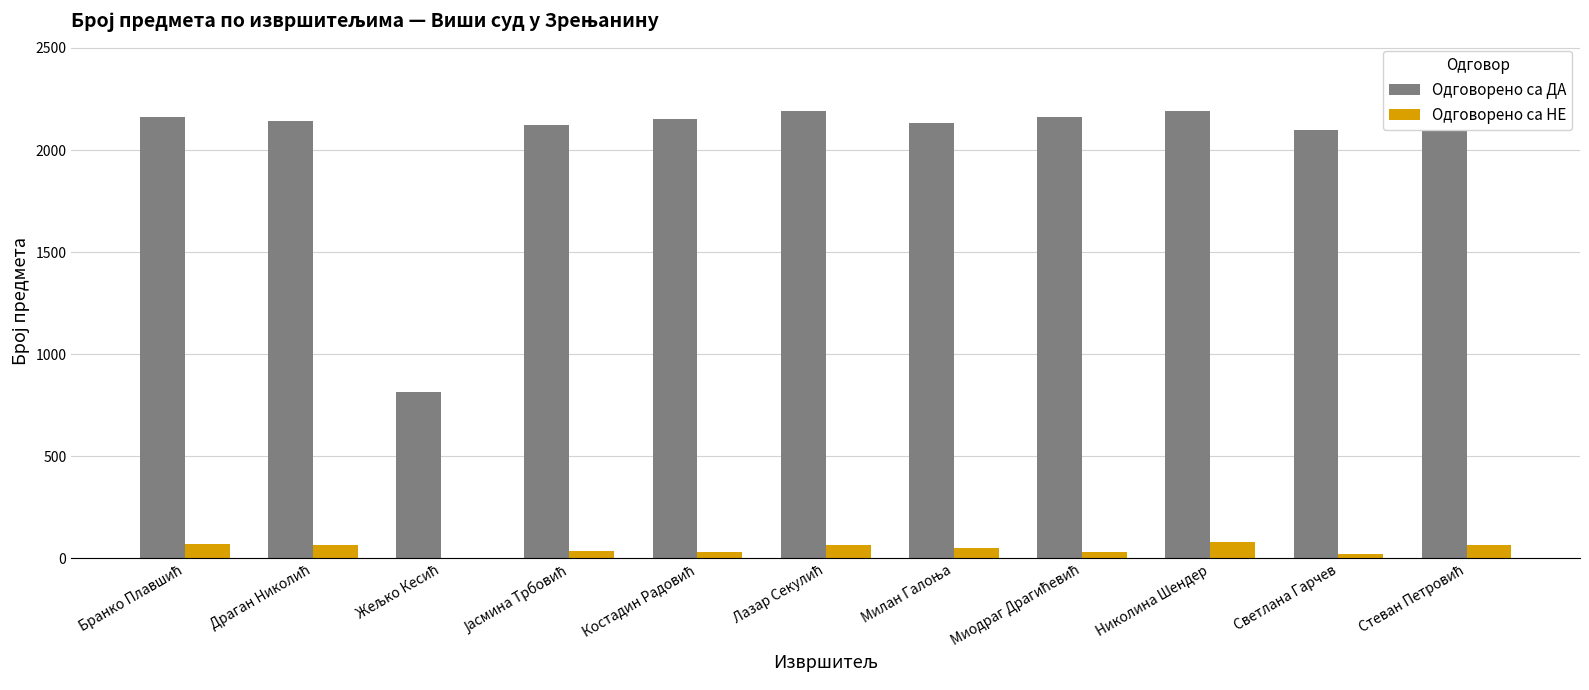

What is the highest value of the Одговорено са ДА series?

2192